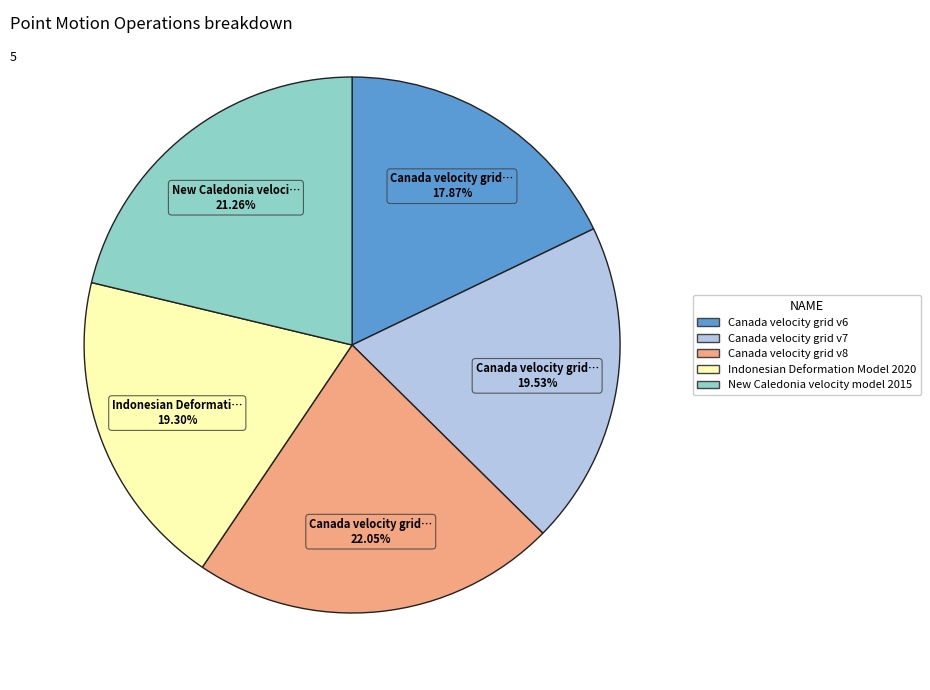

Does Canada velocity grid v6 represent more than half of the total?

No